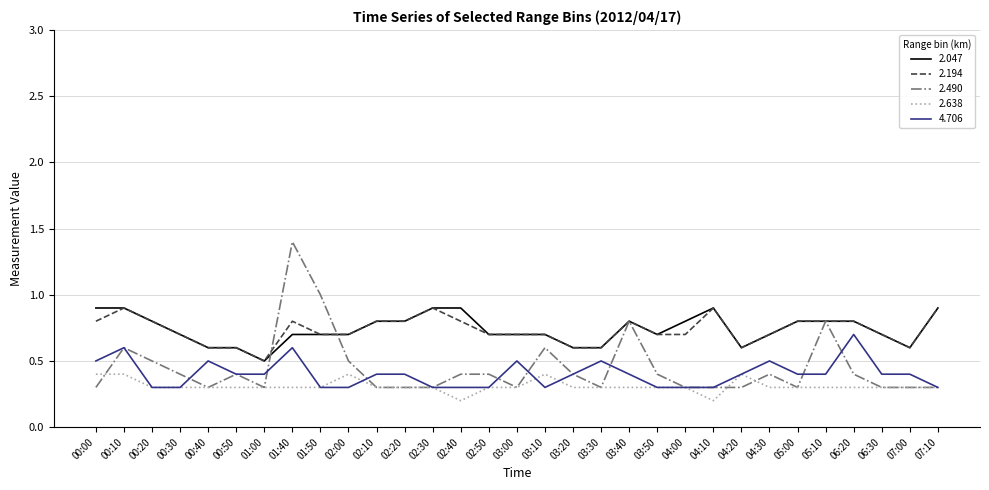

True or false: 2.490 has a value of 0.5 at 02:30.

False